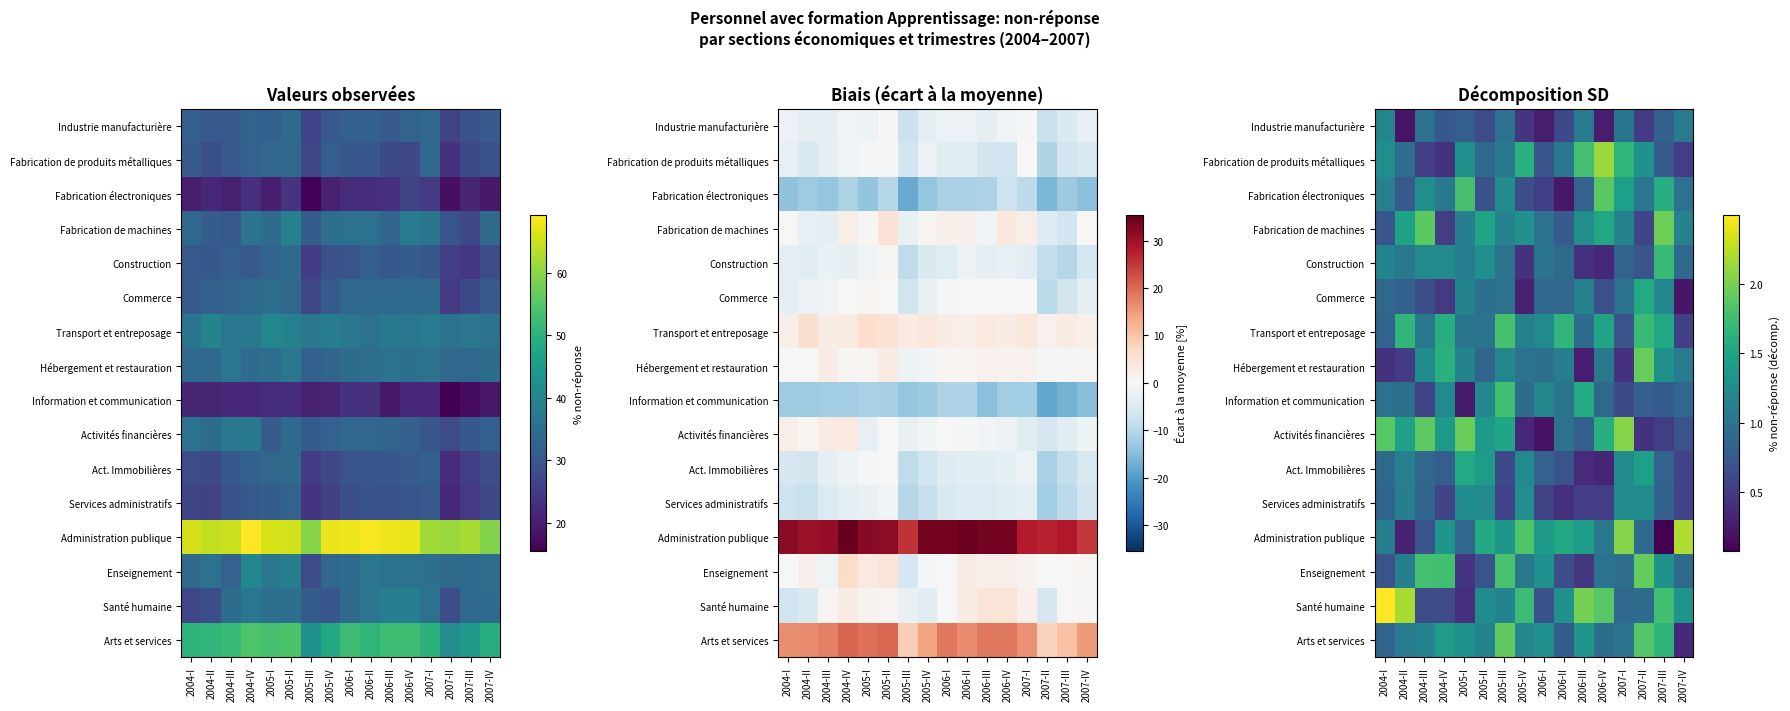

The value of Hébergement et restauration at 2004-IV is 1.6. True or false?

True